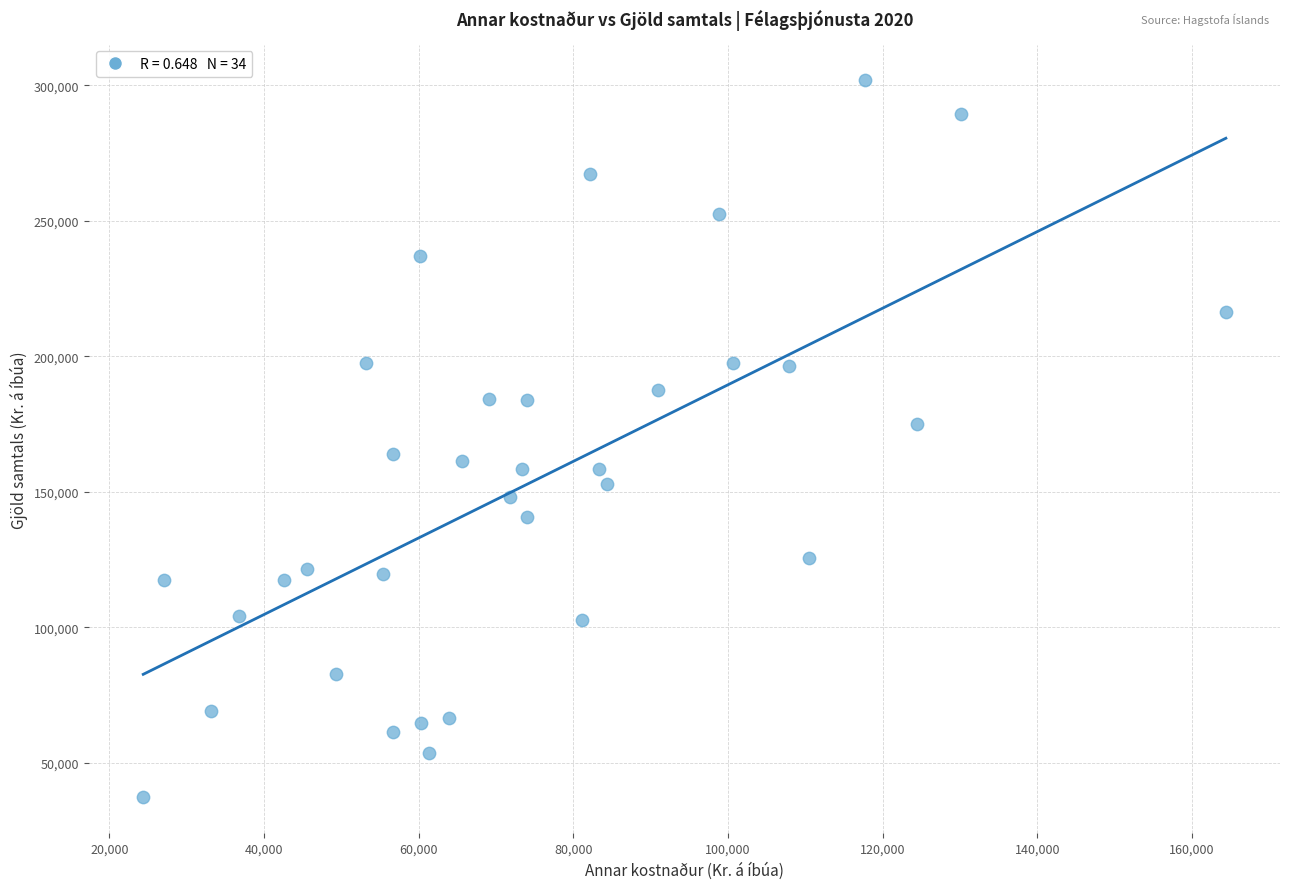

What is the range of Y values (max minus min)?

264594.7